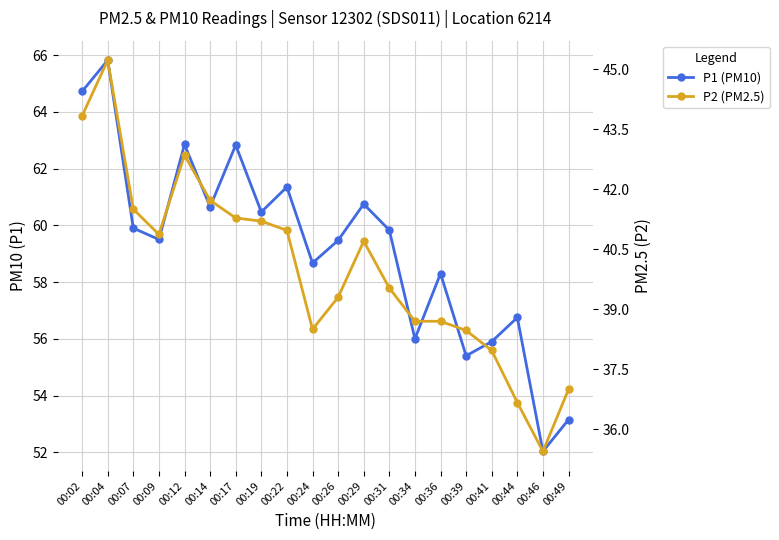

What is the approximate value of P1 (PM10) at 00:31?

59.8